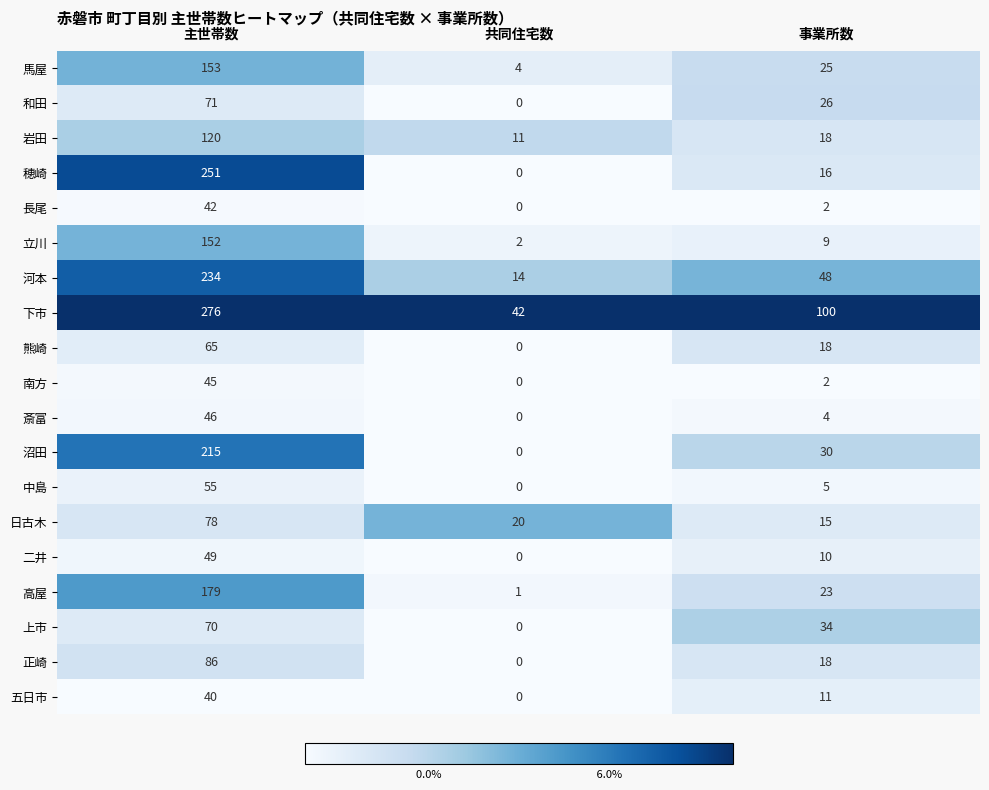

Is it true that 熊崎 equals 18 at 事業所数?

True